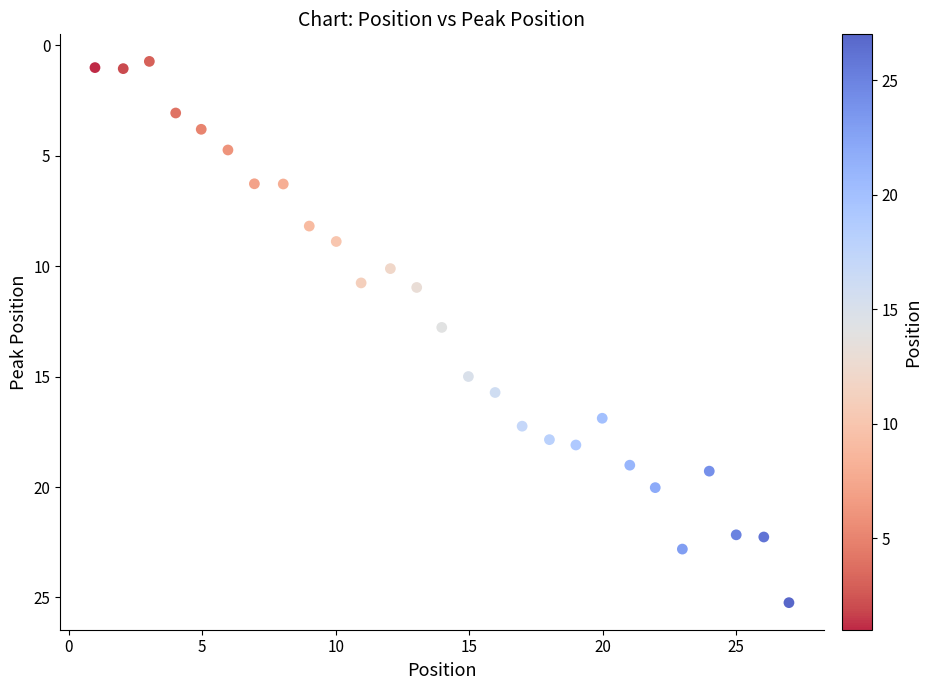

What is the range of X values (max minus min)?

26.0